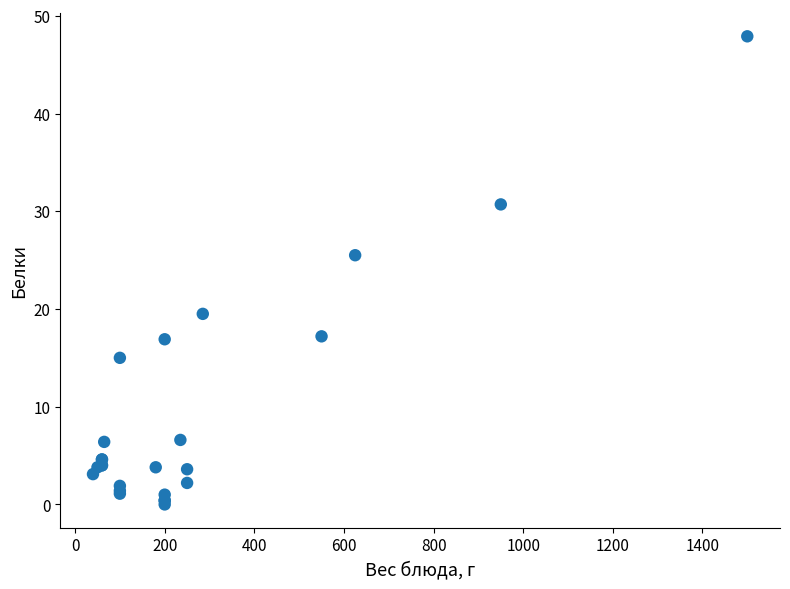

What Y value in the scatter plot is closest to 23?

25.5